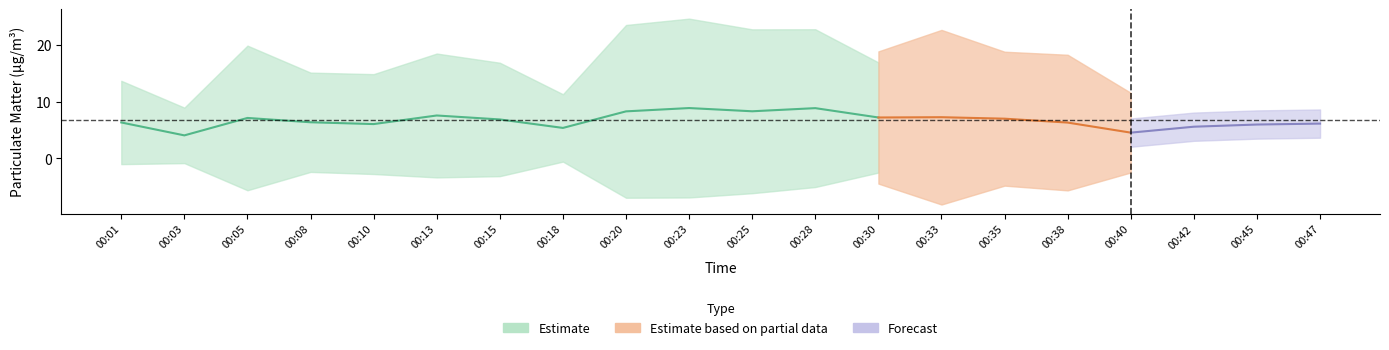

Does the chart have visible grid lines?

No